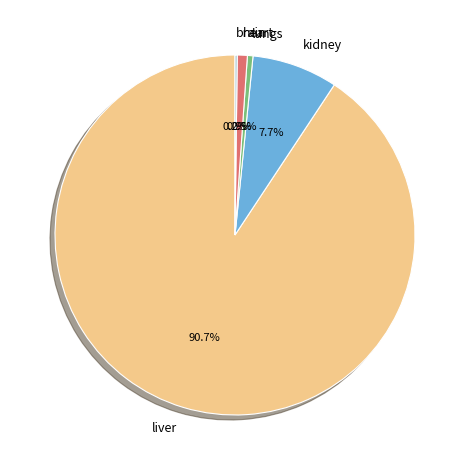

Is there any slice that represents more than half of the pie?

Yes